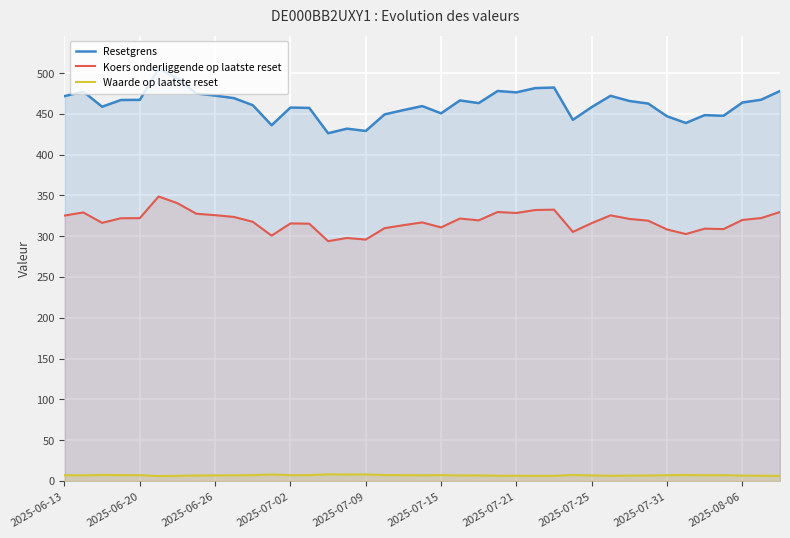

At how many categories does at least one series exceed 64?

39